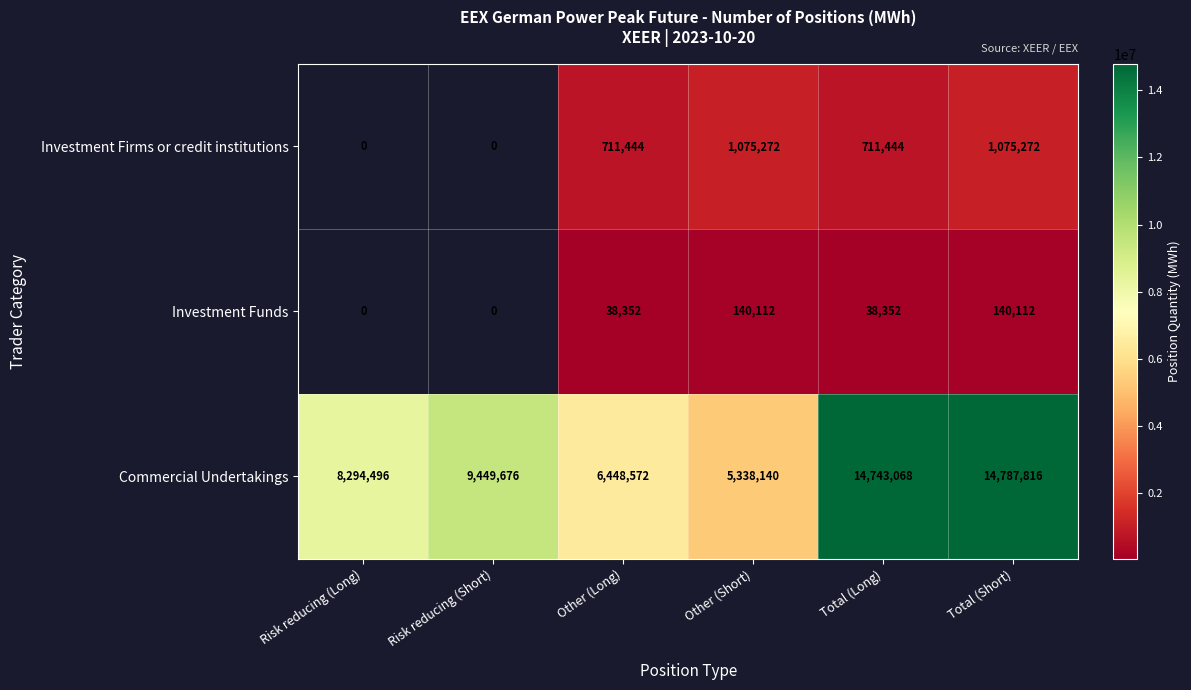

Count the number of data series in this chart.

3